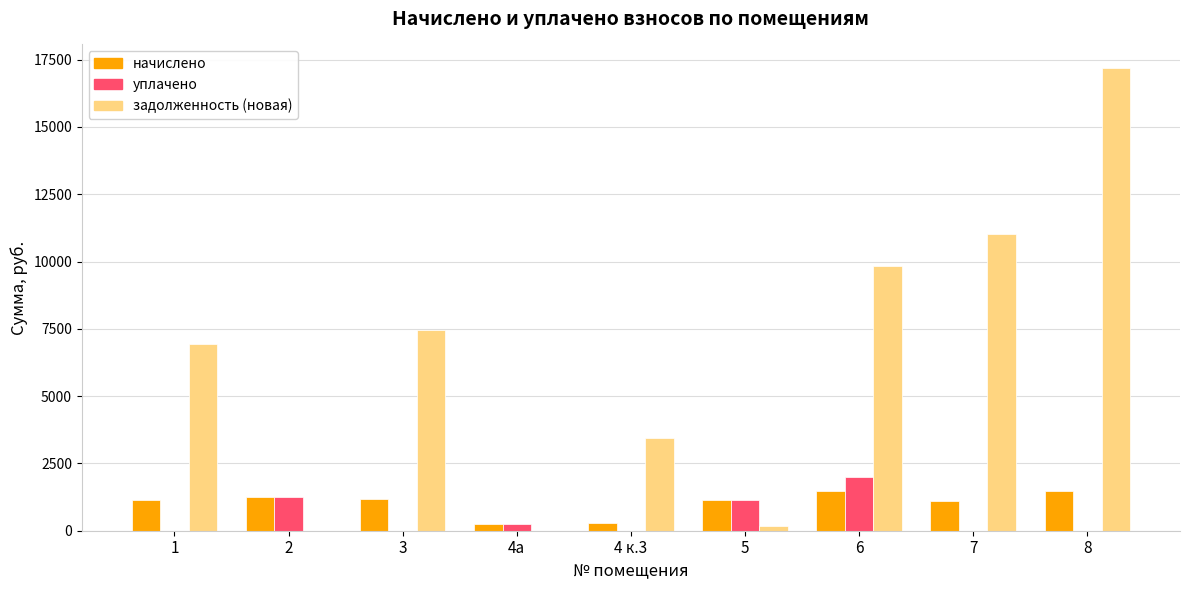

Are the bars horizontal?

No